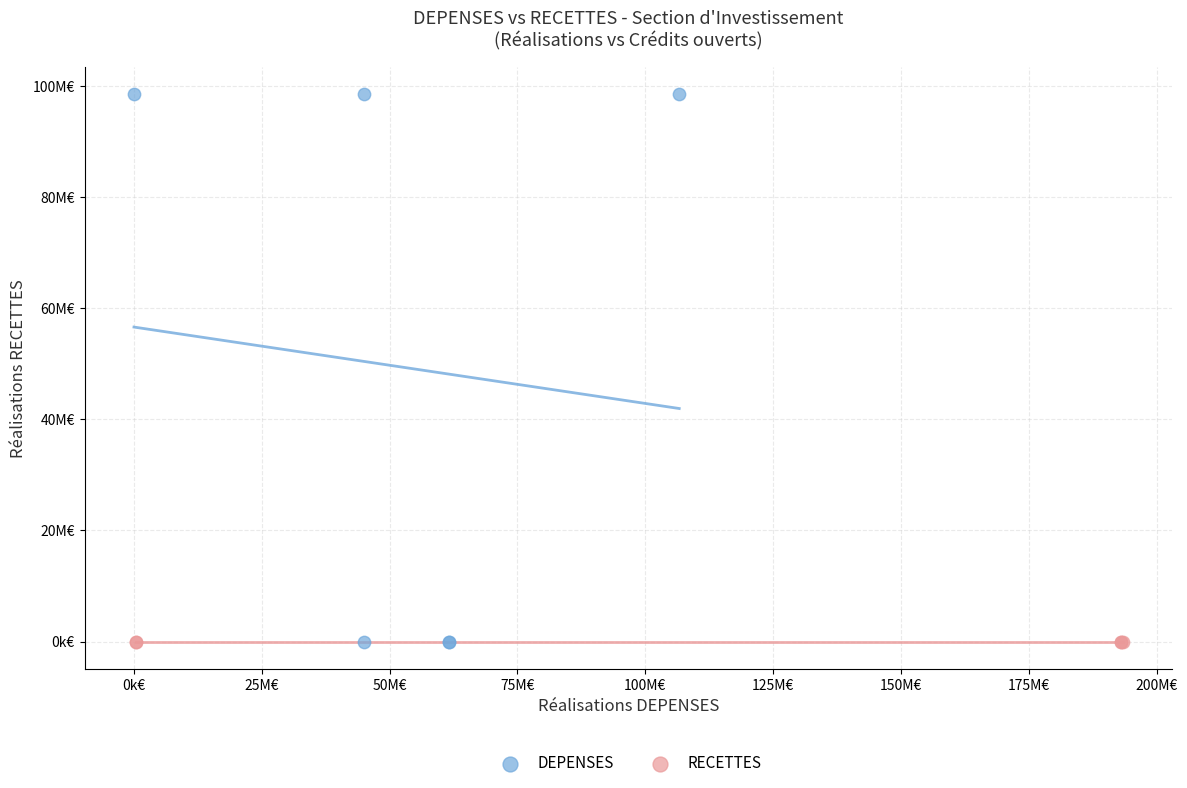

What are all the series names shown in the legend?

DEPENSES, RECETTES